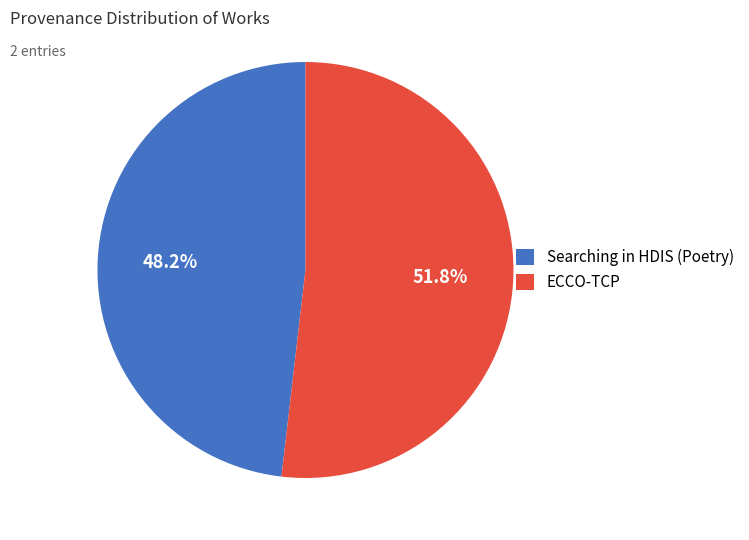

Combined, do ECCO-TCP and Searching in HDIS (Poetry) account for over 50%?

Yes